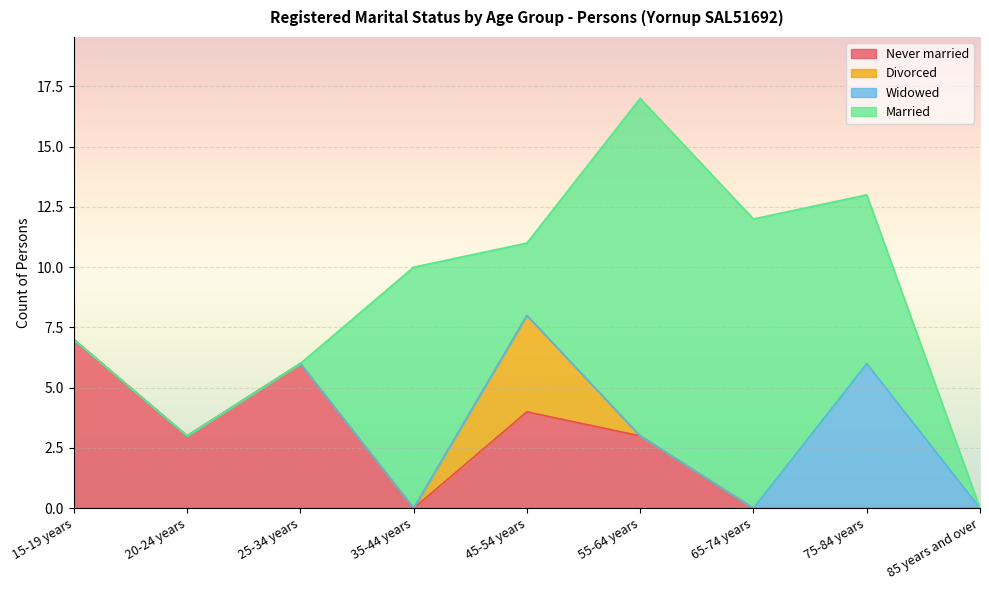

What are all the series names shown in the legend?

Never married, Divorced, Widowed, Married